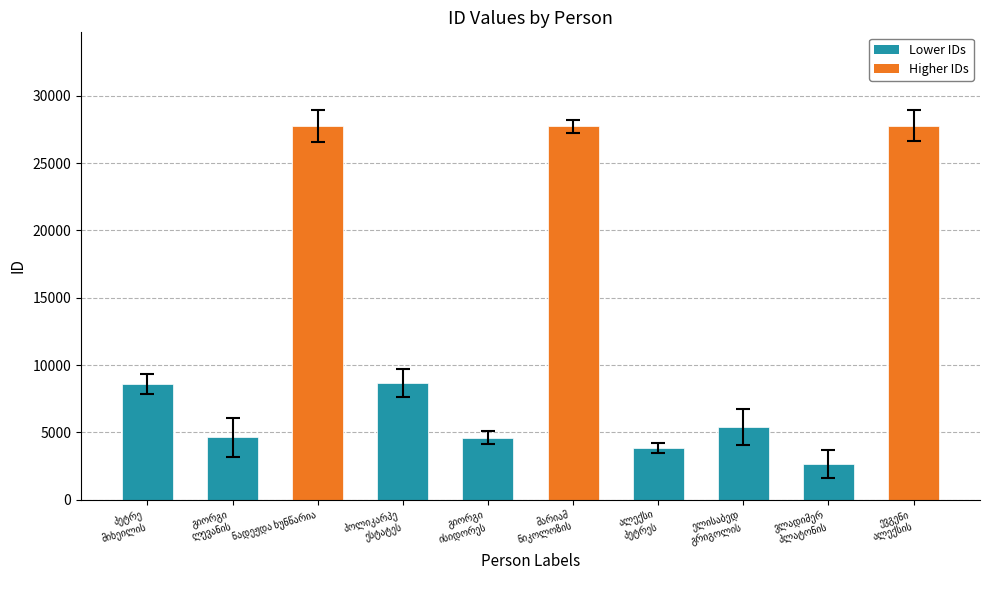

What is the maximum value shown in the chart?

27765